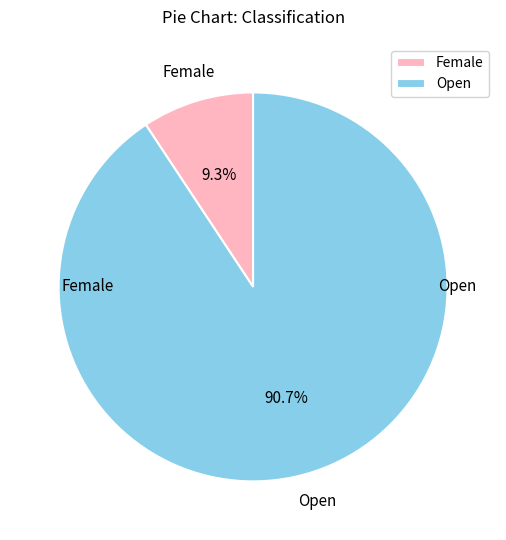

To the nearest percent, what percentage of the pie is Female?

9%